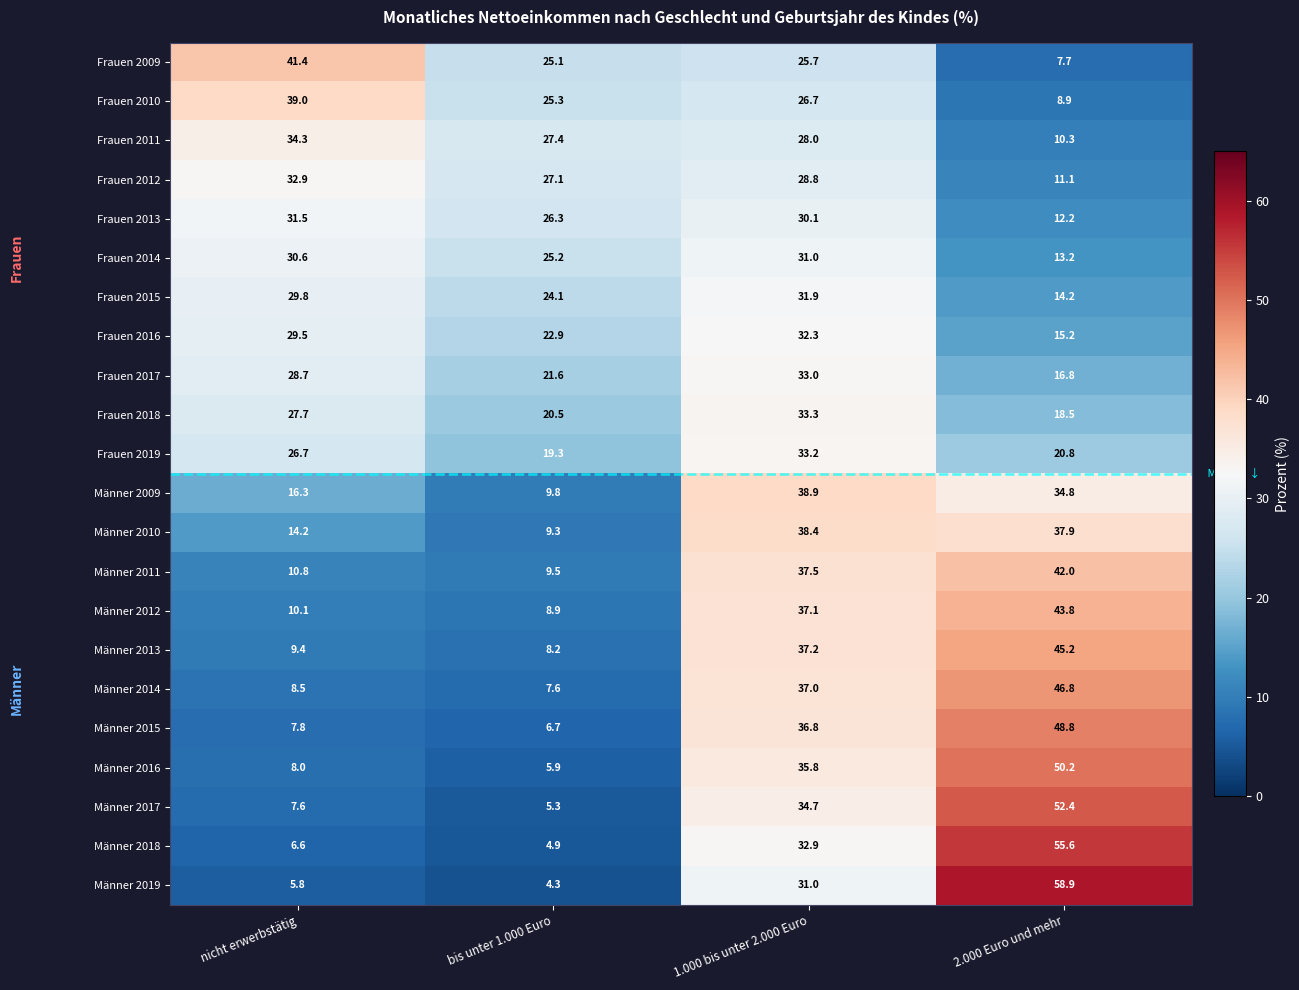

At how many categories does at least one series exceed 19?

4